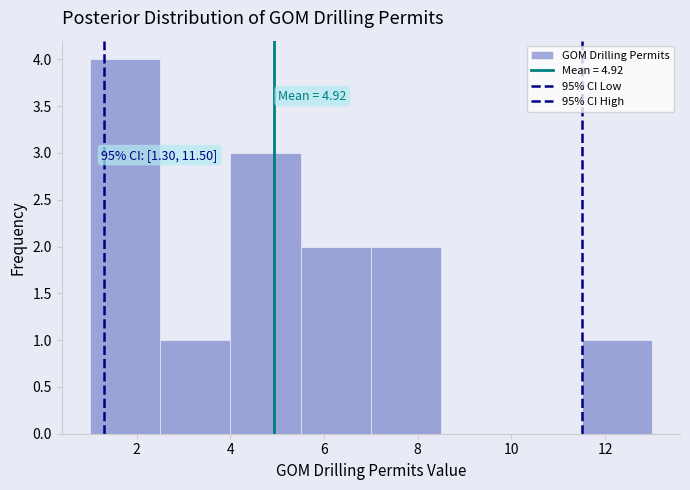

Over which range of the x-axis is the bar tallest?

1.0 to 2.5